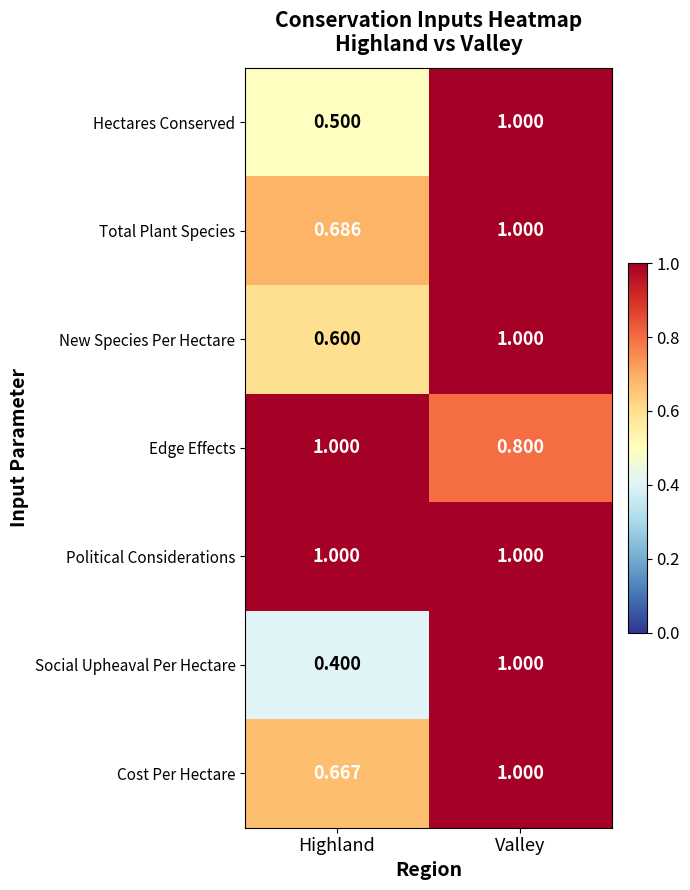

Which series changed the most between Highland and Valley?

Social Upheaval Per Hectare